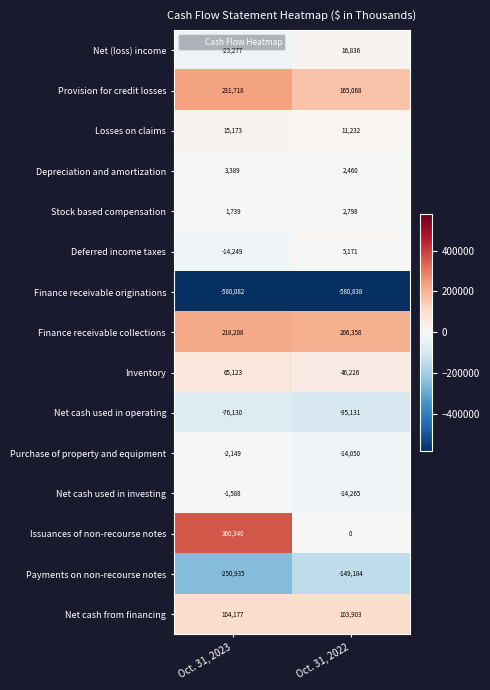

At which label does Losses on claims reach its minimum?

Oct. 31, 2022